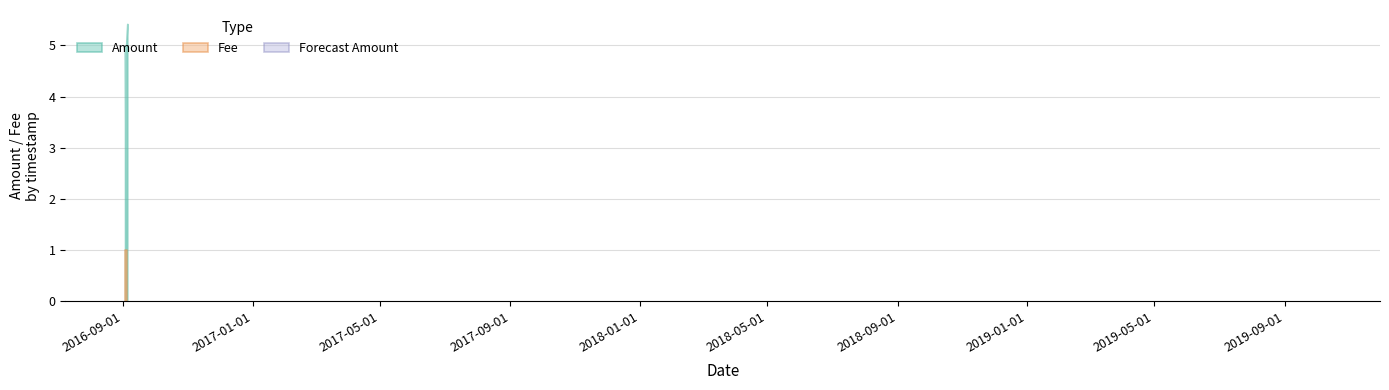

List the series in order of their peak value, lowest first.

Fee, Amount